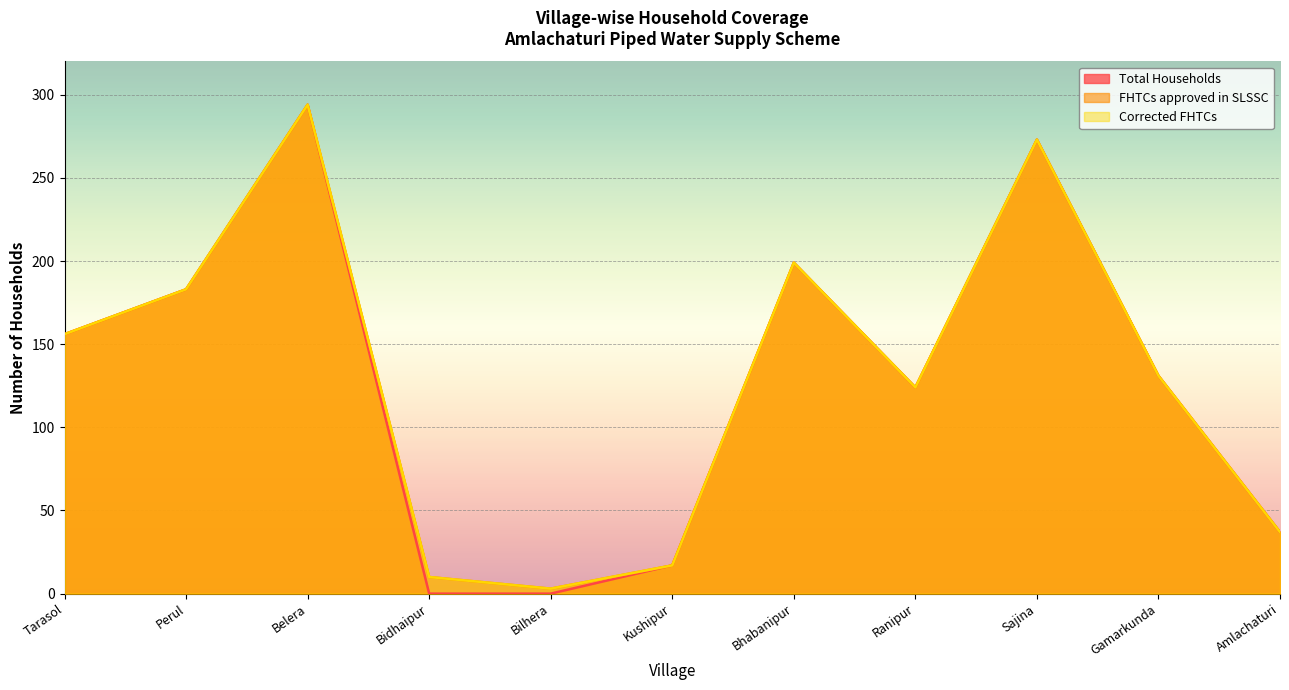

Reading right to left, transcribe all the data shown in this chart.

Total Households: Amlachaturi=37	Gamarkunda=131	Sajina=273	Ranipur=124	Bhabanipur=199	Kushipur=17	Bilhera=0	Bidhaipur=0	Belera=294	Perul=183	Tarasol=156
FHTCs approved in SLSSC: Amlachaturi=37	Gamarkunda=131	Sajina=273	Ranipur=124	Bhabanipur=199	Kushipur=17	Bilhera=3	Bidhaipur=10	Belera=294	Perul=183	Tarasol=156
Corrected FHTCs: Amlachaturi=37	Gamarkunda=131	Sajina=273	Ranipur=124	Bhabanipur=199	Kushipur=17	Bilhera=3	Bidhaipur=10	Belera=294	Perul=183	Tarasol=156